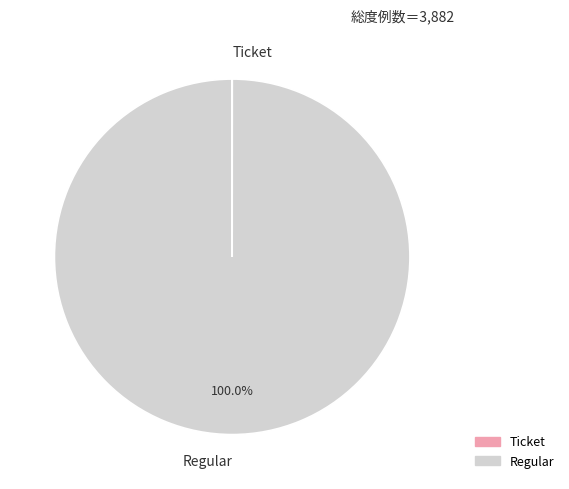

Does Regular account for over 50% of the chart?

Yes